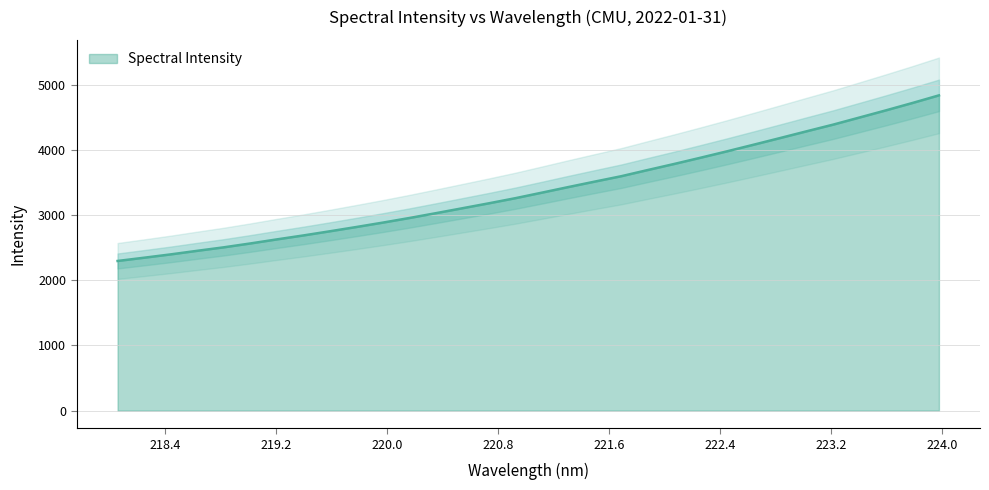

What is the ratio of the value at 218.2508 to the value at 222.6447?

0.6